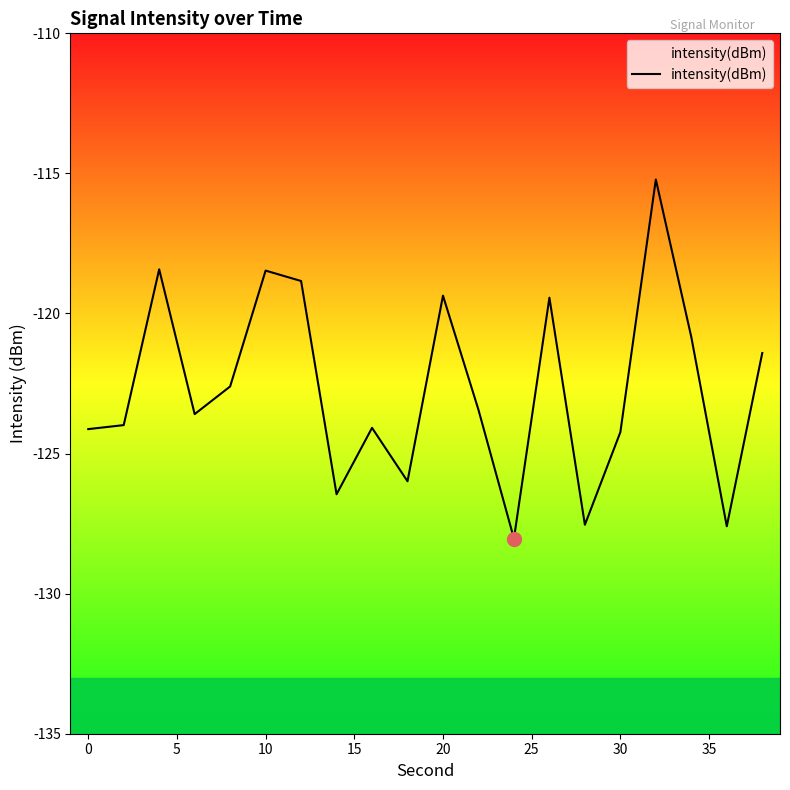

What is the maximum value shown in the chart?

-115.2